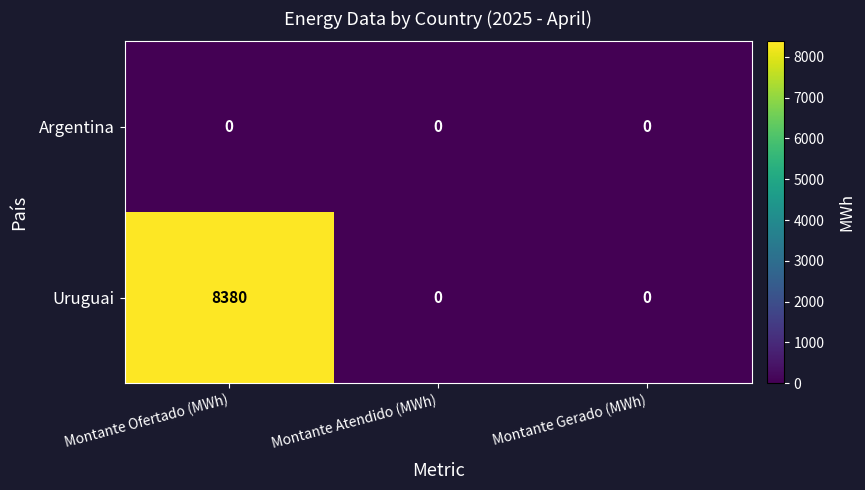

What is the maximum value shown in the chart?

8380